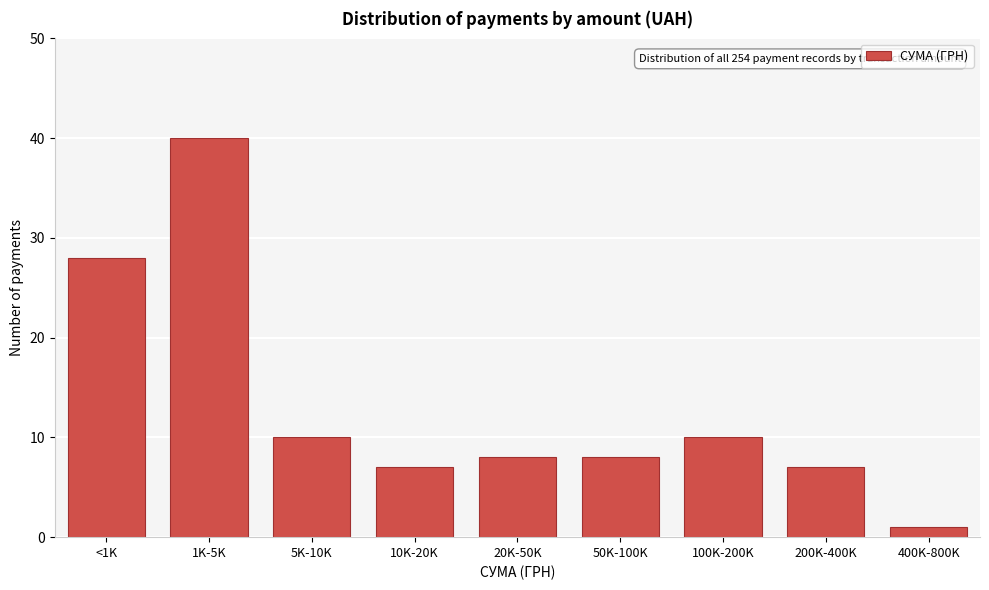

Reading left to right, transcribe all the data shown in this chart.

28	40	10	7	8	8	10	7	1